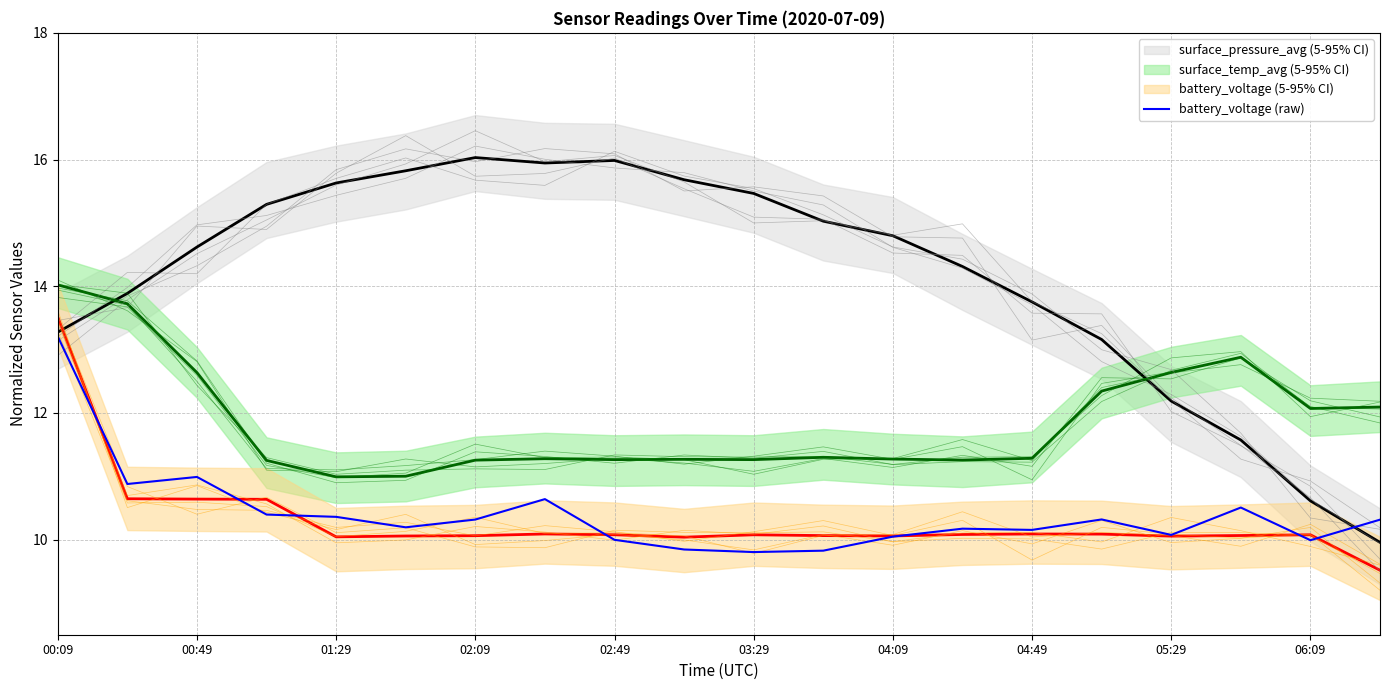

What is the difference between the maximum and minimum values?

3.4